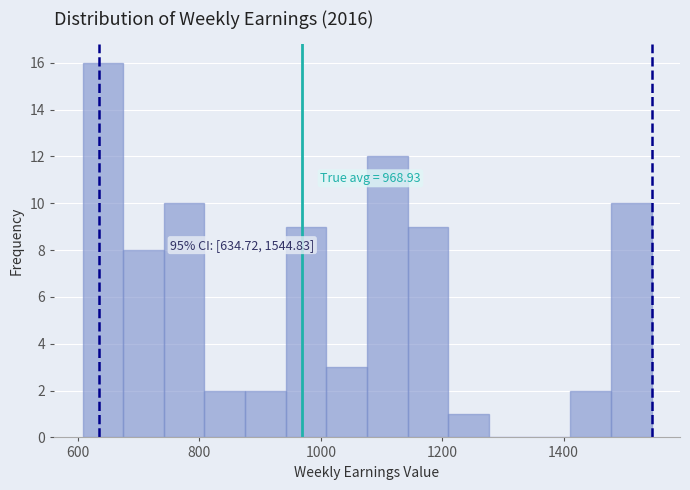

Around what value on the x-axis is the tallest bar? Give the approximate position of its centre, as read against the axis.

640